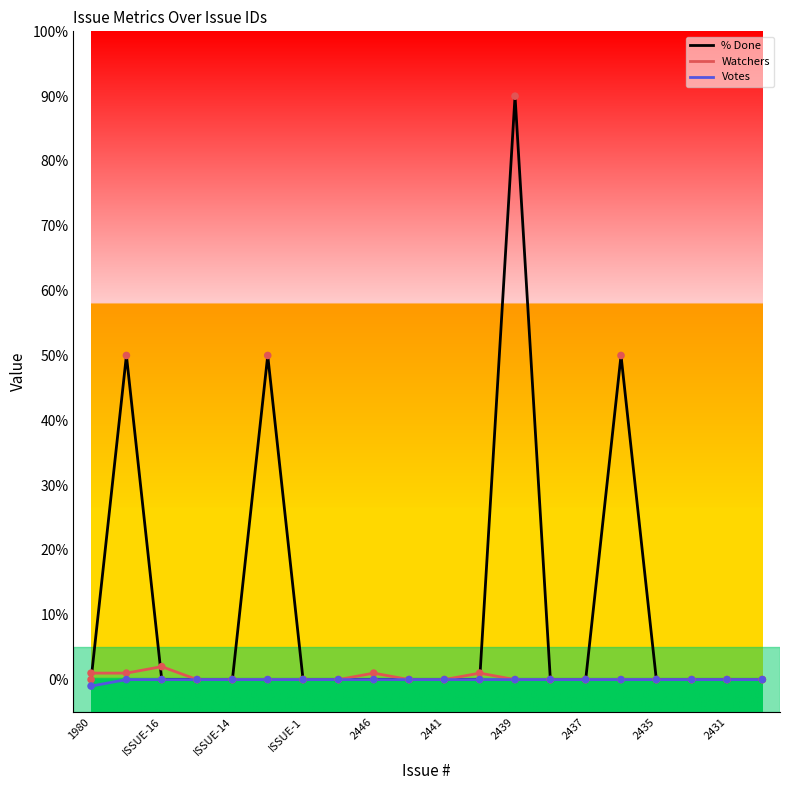

Which series has the largest total across all categories?

% Done